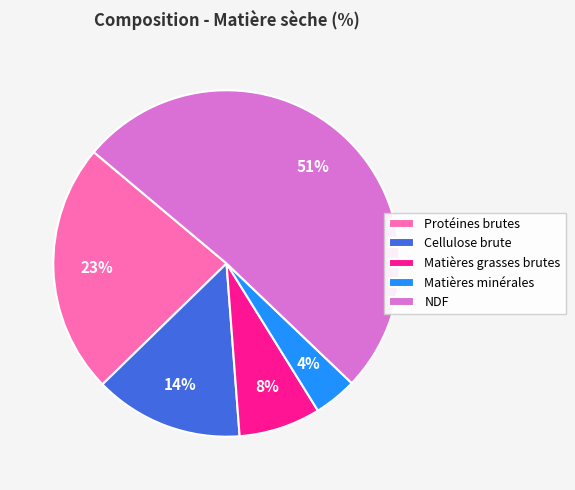

Approximately how many times larger is the value at Protéines brutes compared to Matières minérales?

5.8